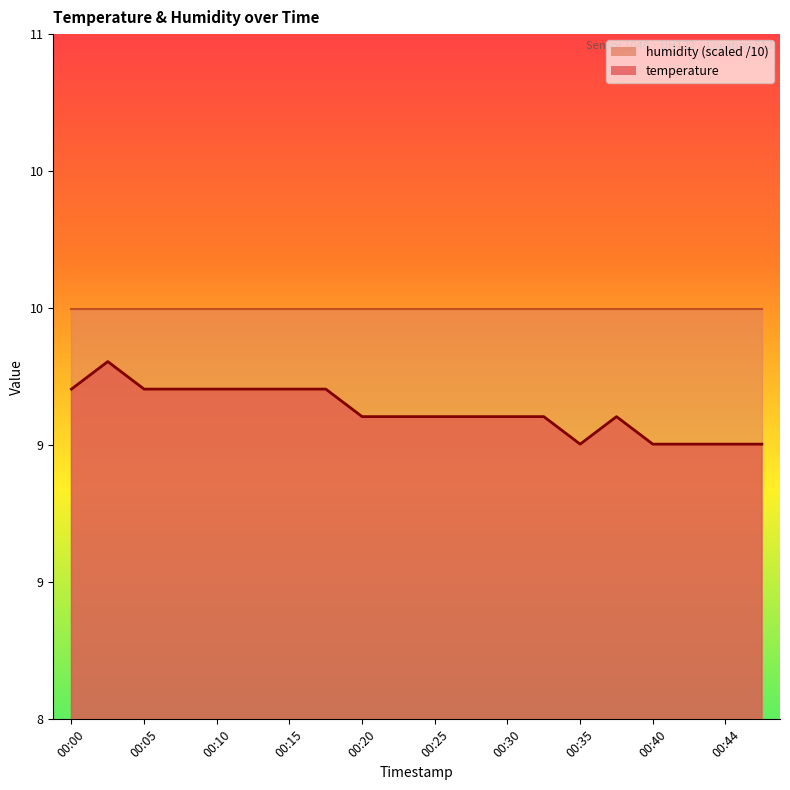

Is it true that the value at 00:05 is 5.9?

False